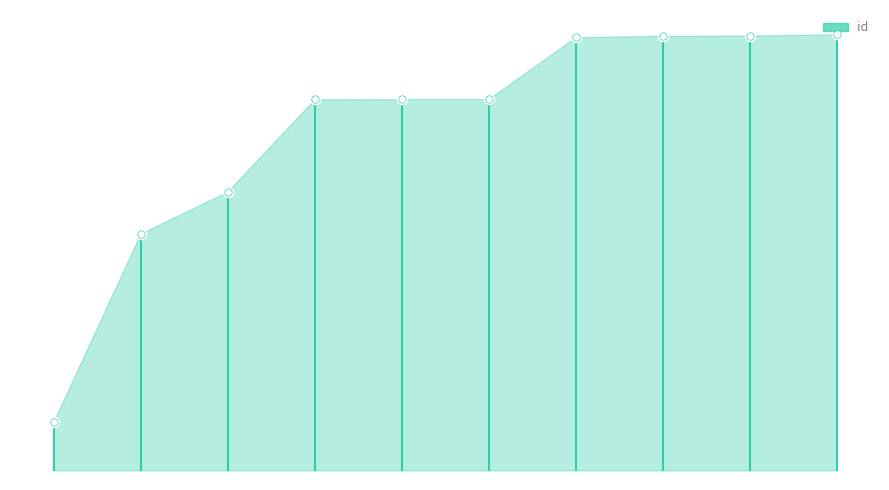

What is the ratio of the value at 5841 to the value at 7591?

1.1